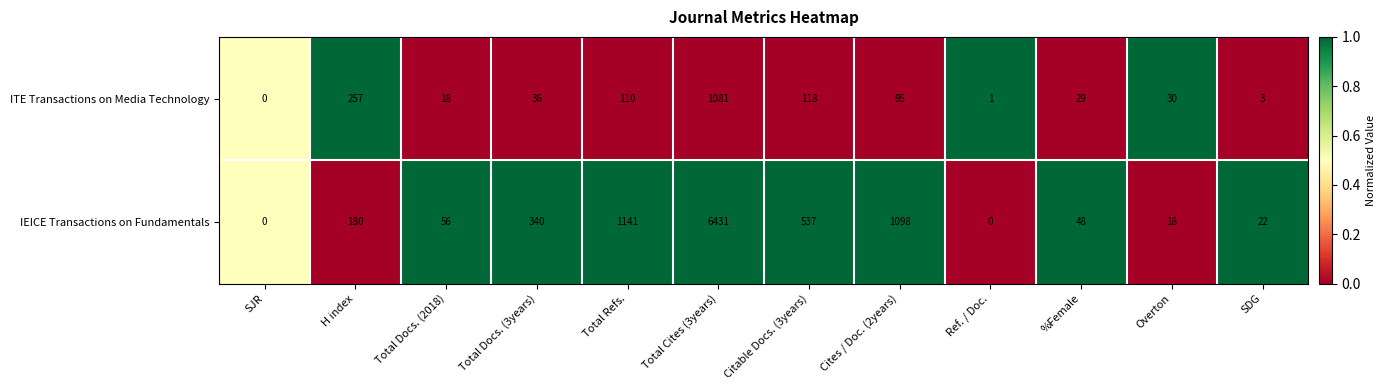

What is the difference between the highest and lowest values at %Female?

19